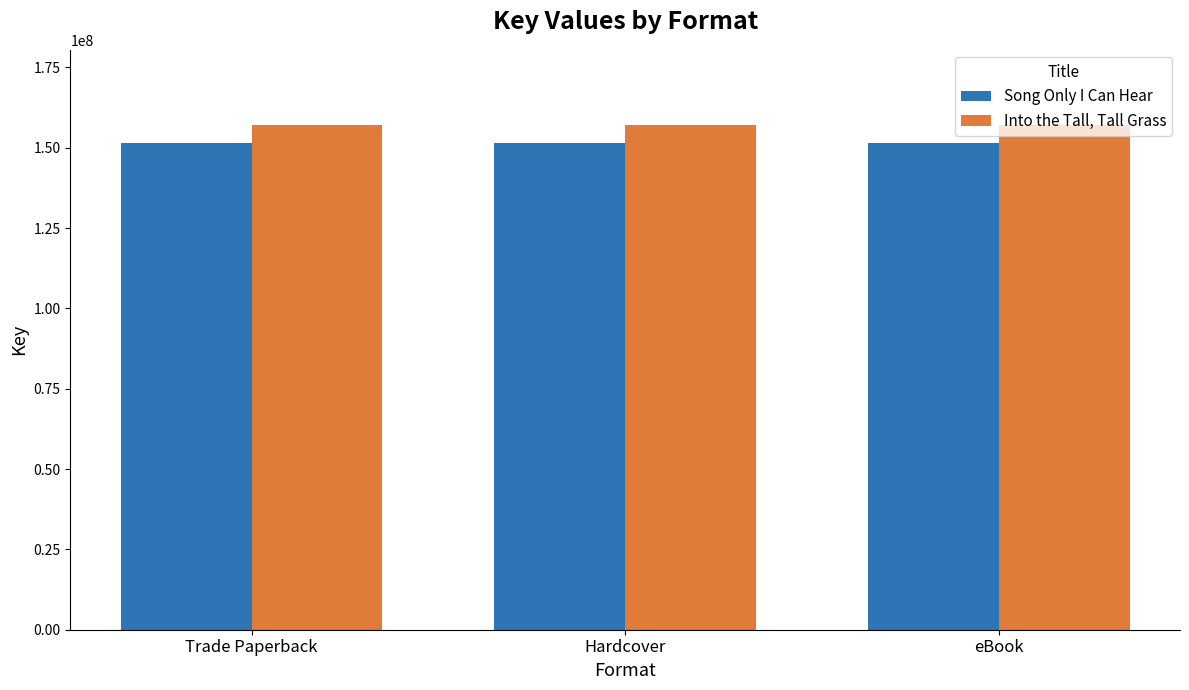

Is it true that Into the Tall, Tall Grass equals 247262789 at Trade Paperback?

False